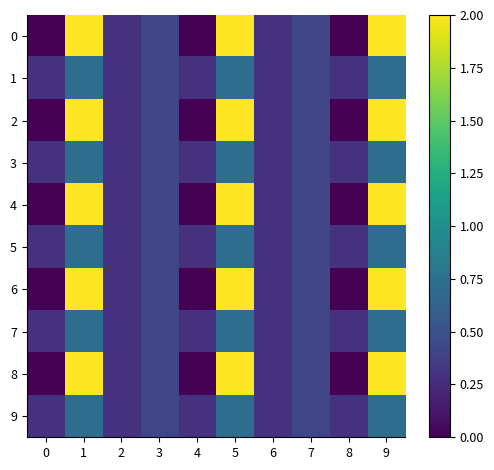

Which category has the highest value across all series?

1